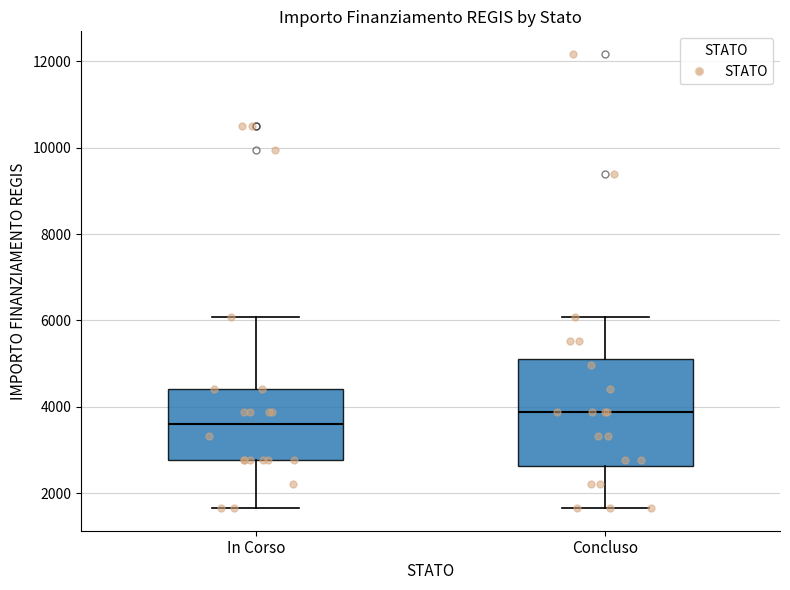

Reading left to right, transcribe this box plot: for each box, give where its median line is, the range the box spans, and where its two whiskers end, as read against the y-axis. The values are not printed on the chart, so give them approximately, as read against the axis.

In Corso: median 3600, box 2800 to 4400, whiskers 1600 to 6000
Concluso: median 3800, box 2600 to 5200, whiskers 1600 to 6000